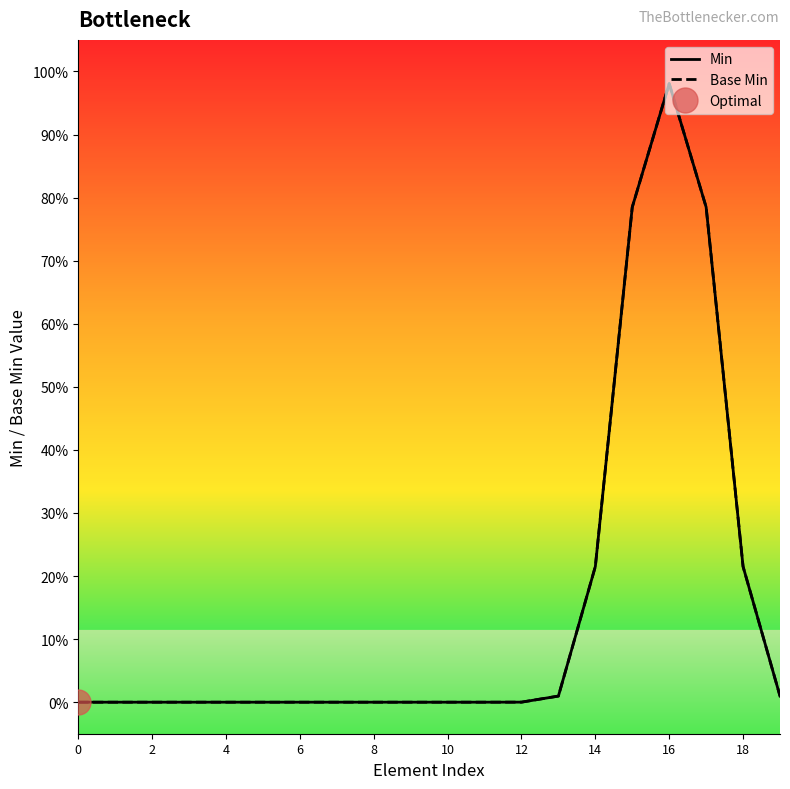

Does the chart have visible grid lines?

No